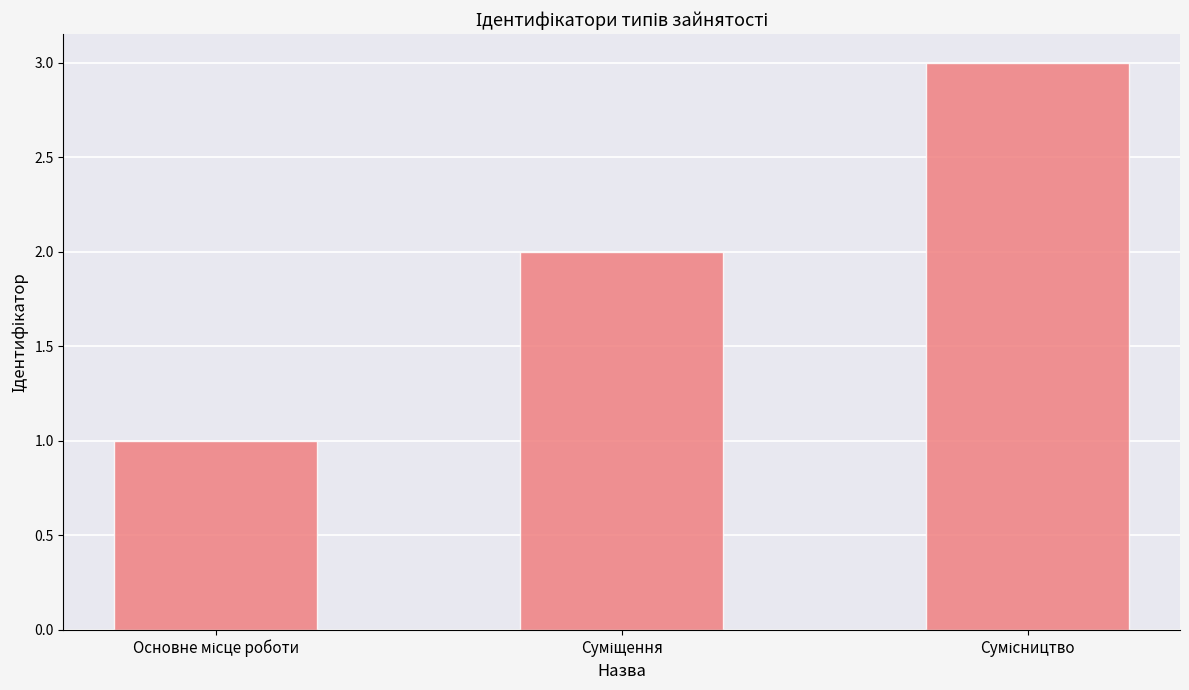

What is the maximum value shown in the chart?

3